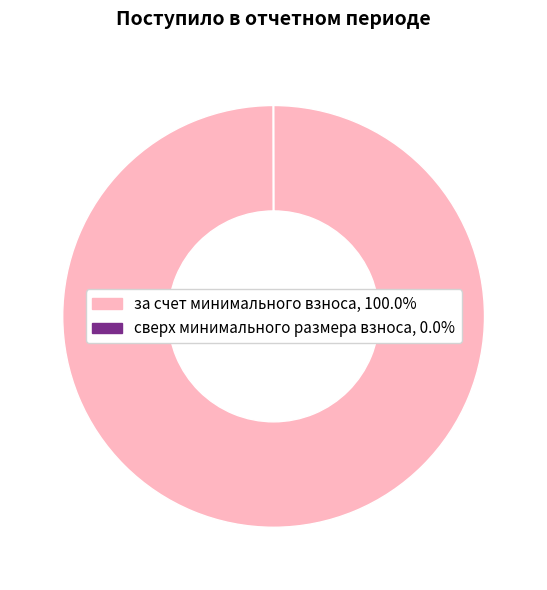

Is there any slice that represents more than half of the pie?

Yes